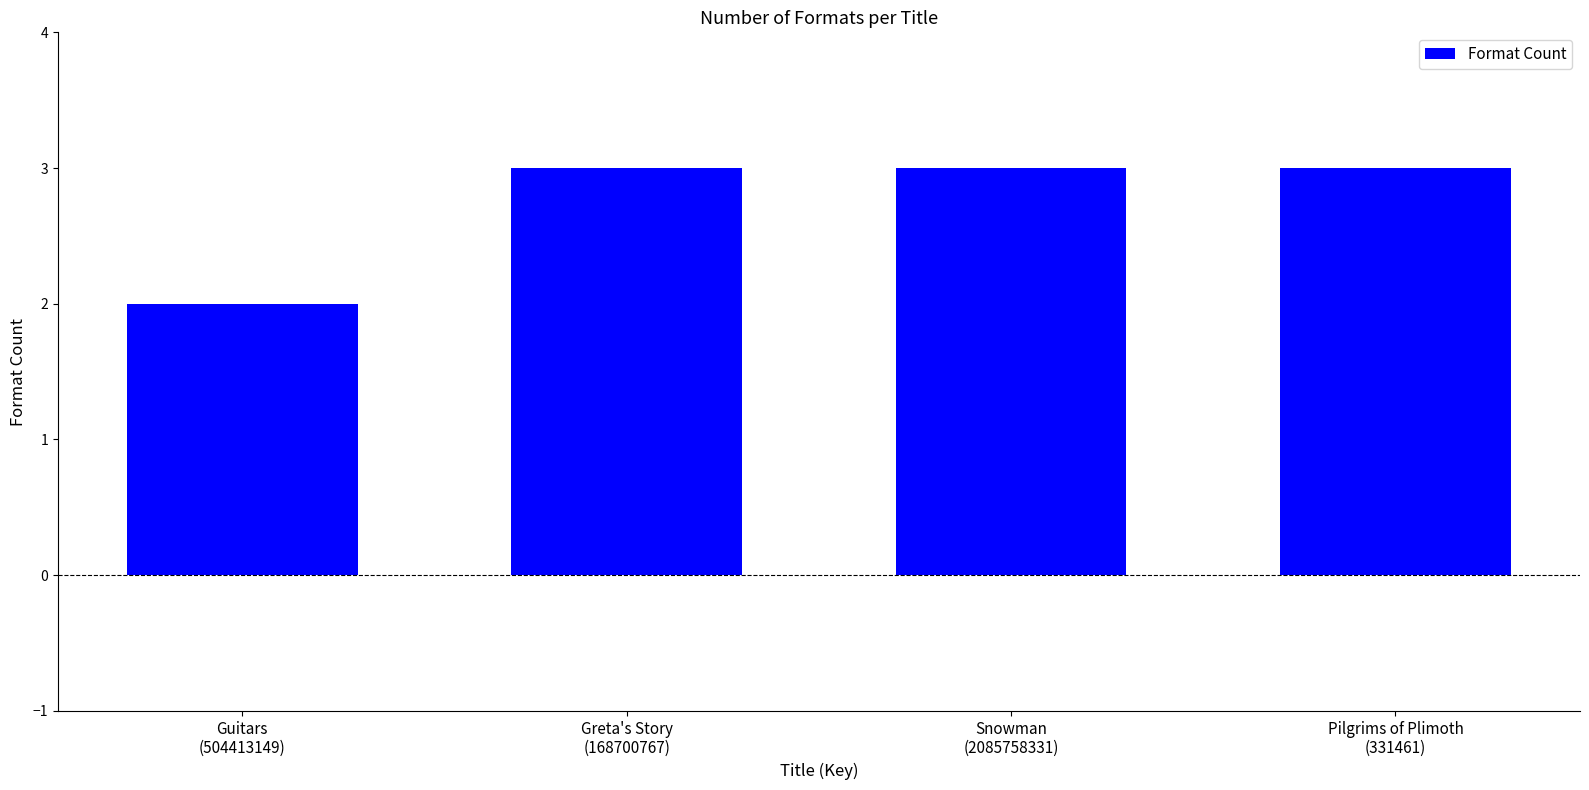

How many values are between 3 and 4?

3